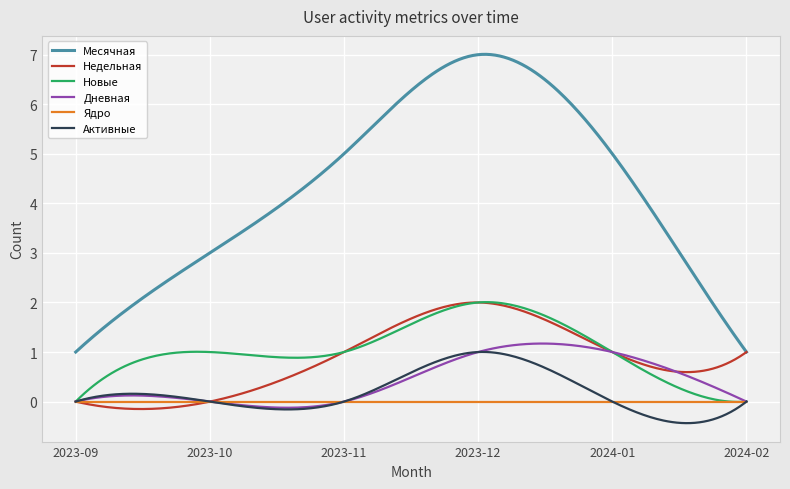

True or false: Ядро and Дневная intersect in this chart.

True